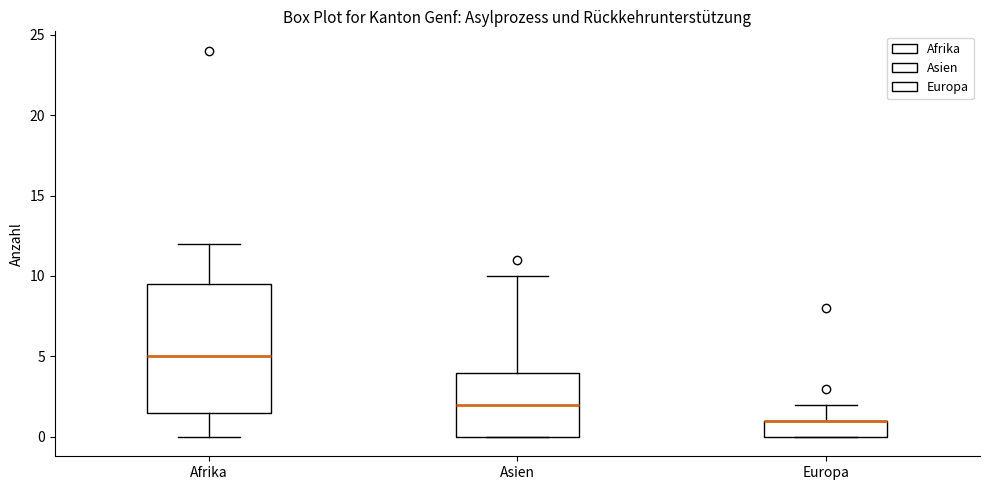

Where does the lower whisker of the box for Afrika end on the y-axis? The values are not printed on the chart, so give them approximately, as read against the axis.

0.0